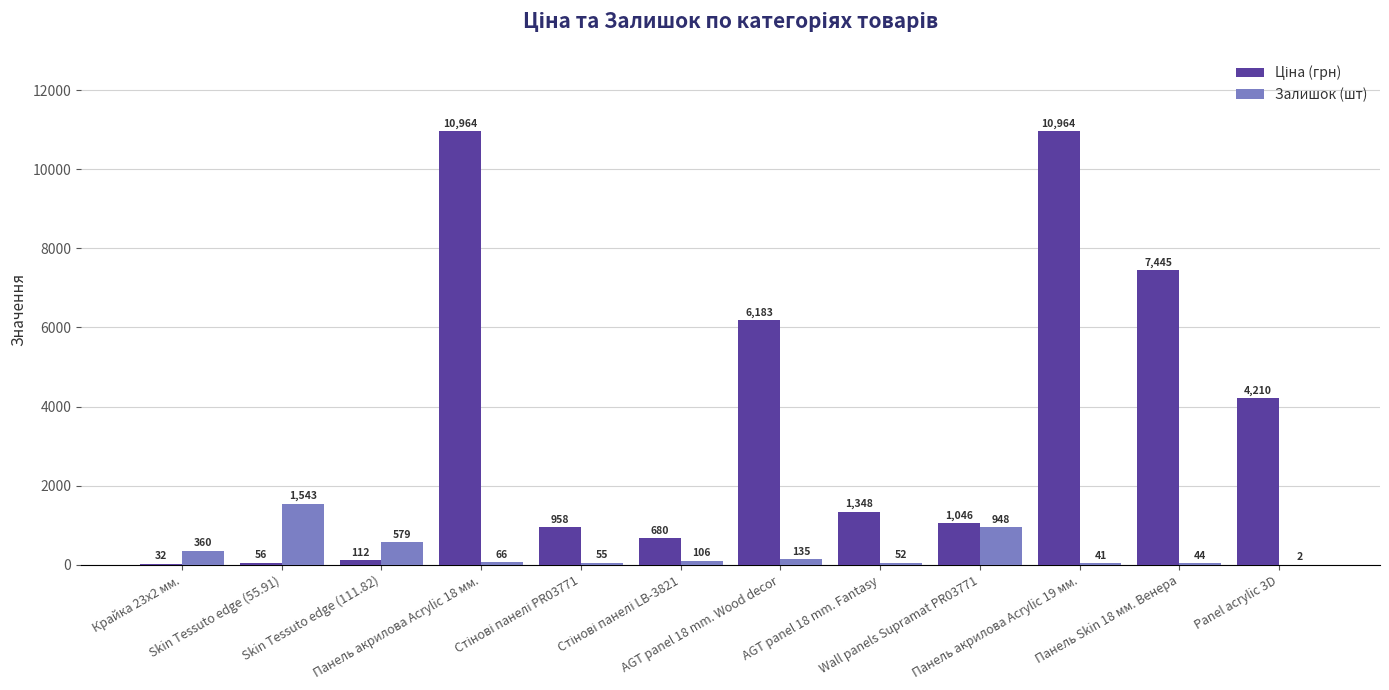

What is the maximum value for Залишок (шт)?

1543.0